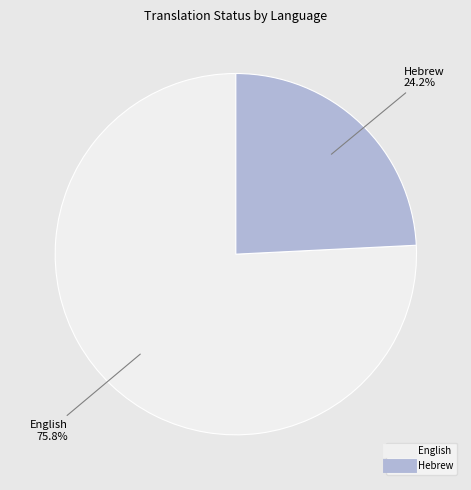

Approximately how many times larger is the value at English compared to Hebrew?

3.1